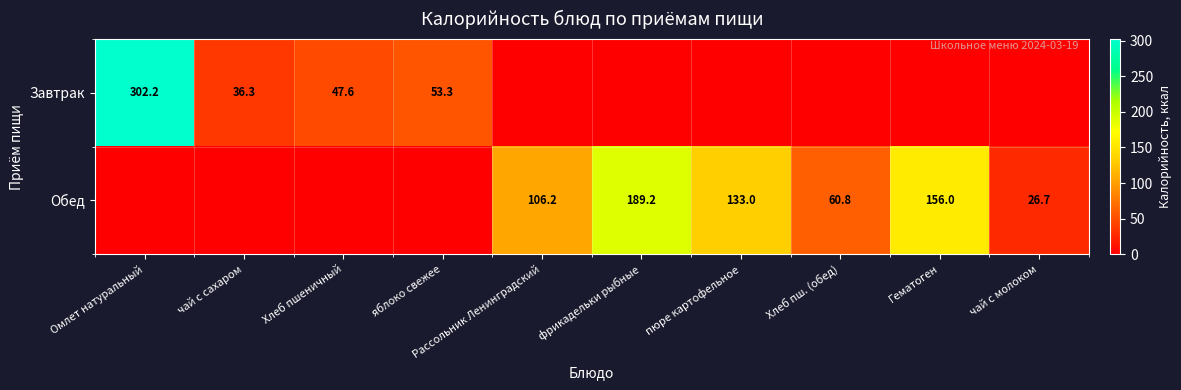

Which label corresponds to the largest value in the chart?

Омлет натуральный